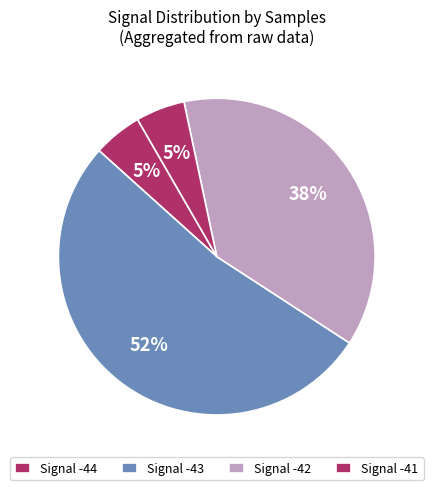

How many slices are in this pie chart?

4